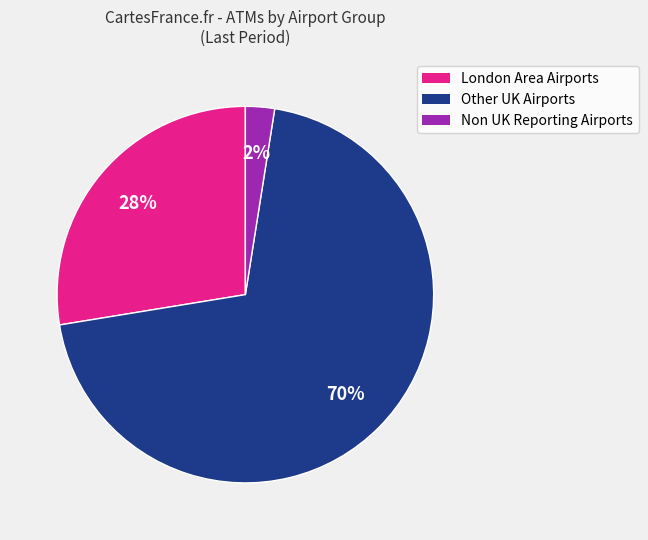

Is there any slice that represents more than half of the pie?

Yes